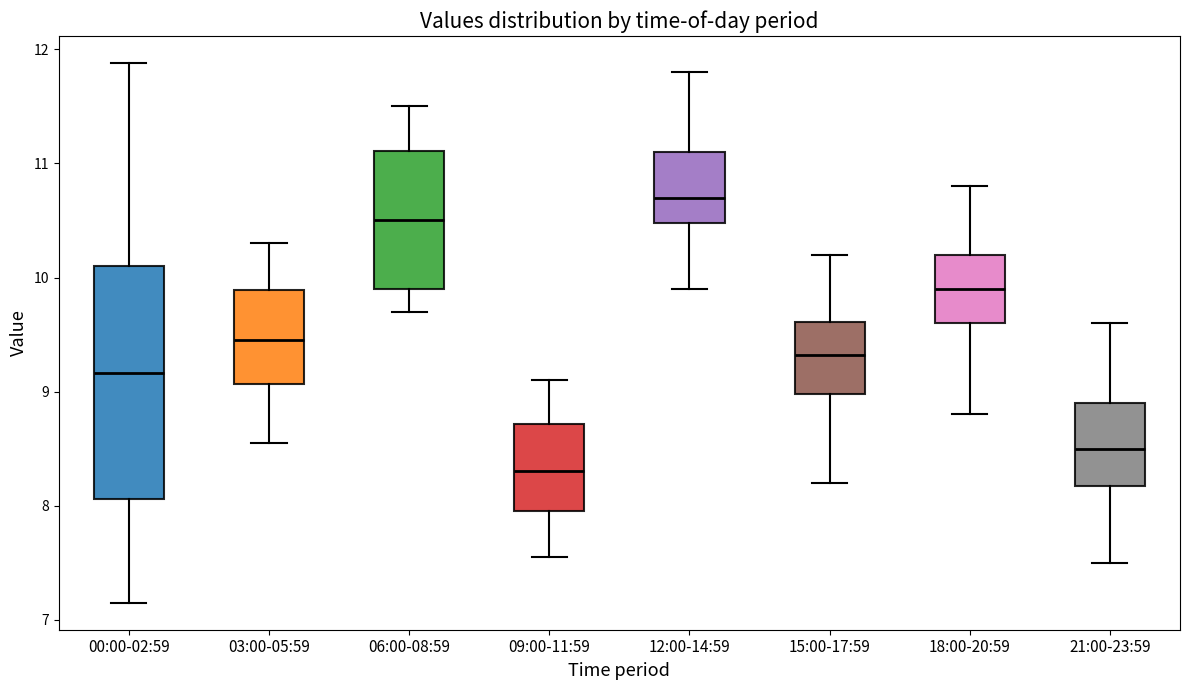

Reading left to right, transcribe this box plot: for each box, give where its median line is, the range the box spans, and where its two whiskers end, as read against the y-axis. The values are not printed on the chart, so give them approximately, as read against the axis.

00:00-02:59: median 9.2, box 8.1 to 10.1, whiskers 7.2 to 11.9
03:00-05:59: median 9.5, box 9.1 to 9.9, whiskers 8.6 to 10.3
06:00-08:59: median 10.5, box 9.9 to 11.1, whiskers 9.7 to 11.5
09:00-11:59: median 8.3, box 8.0 to 8.7, whiskers 7.6 to 9.1
12:00-14:59: median 10.7, box 10.5 to 11.1, whiskers 9.9 to 11.8
15:00-17:59: median 9.3, box 9.0 to 9.6, whiskers 8.2 to 10.2
18:00-20:59: median 9.9, box 9.6 to 10.2, whiskers 8.8 to 10.8
21:00-23:59: median 8.5, box 8.2 to 8.9, whiskers 7.5 to 9.6